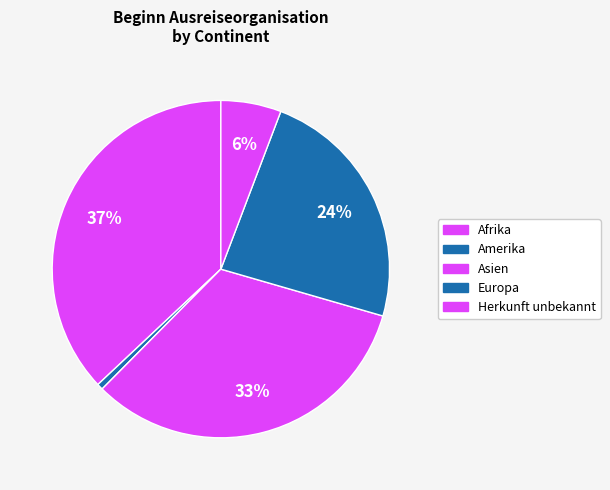

Does Afrika account for over 50% of the chart?

No